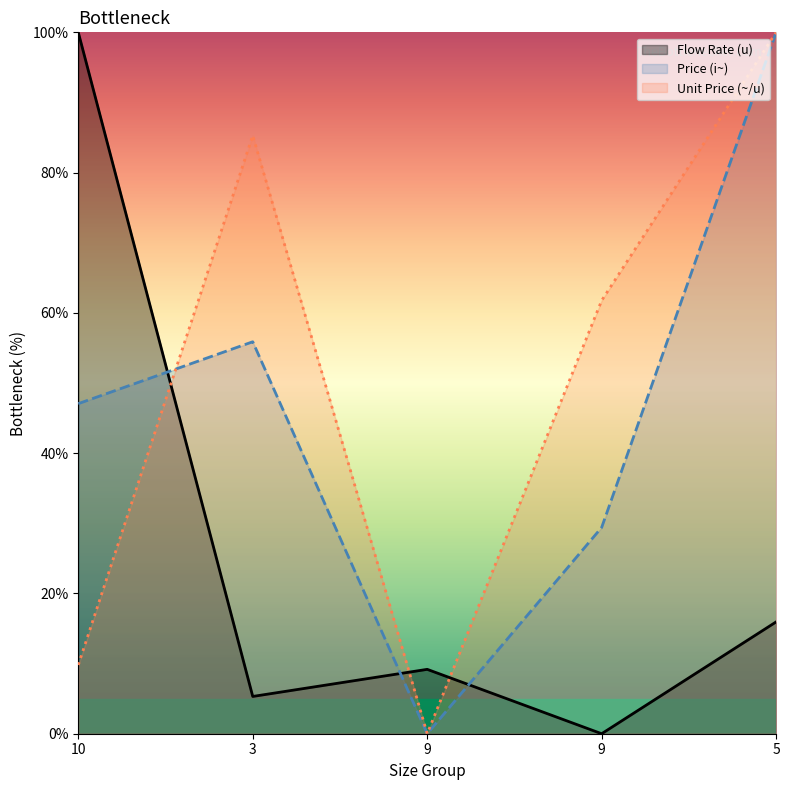

Rank the series by their maximum value, from highest to lowest.

Flow Rate (u), Price (i~), Unit Price (~/u)